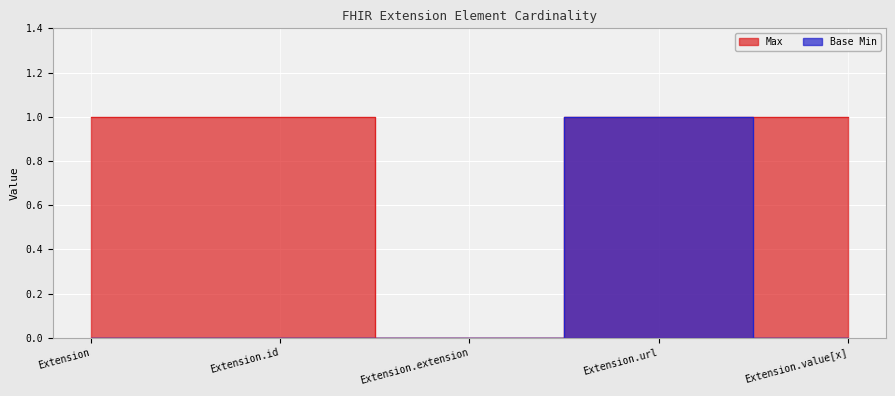

True or false: Base Min has a value of 1 at Extension.extension.

False